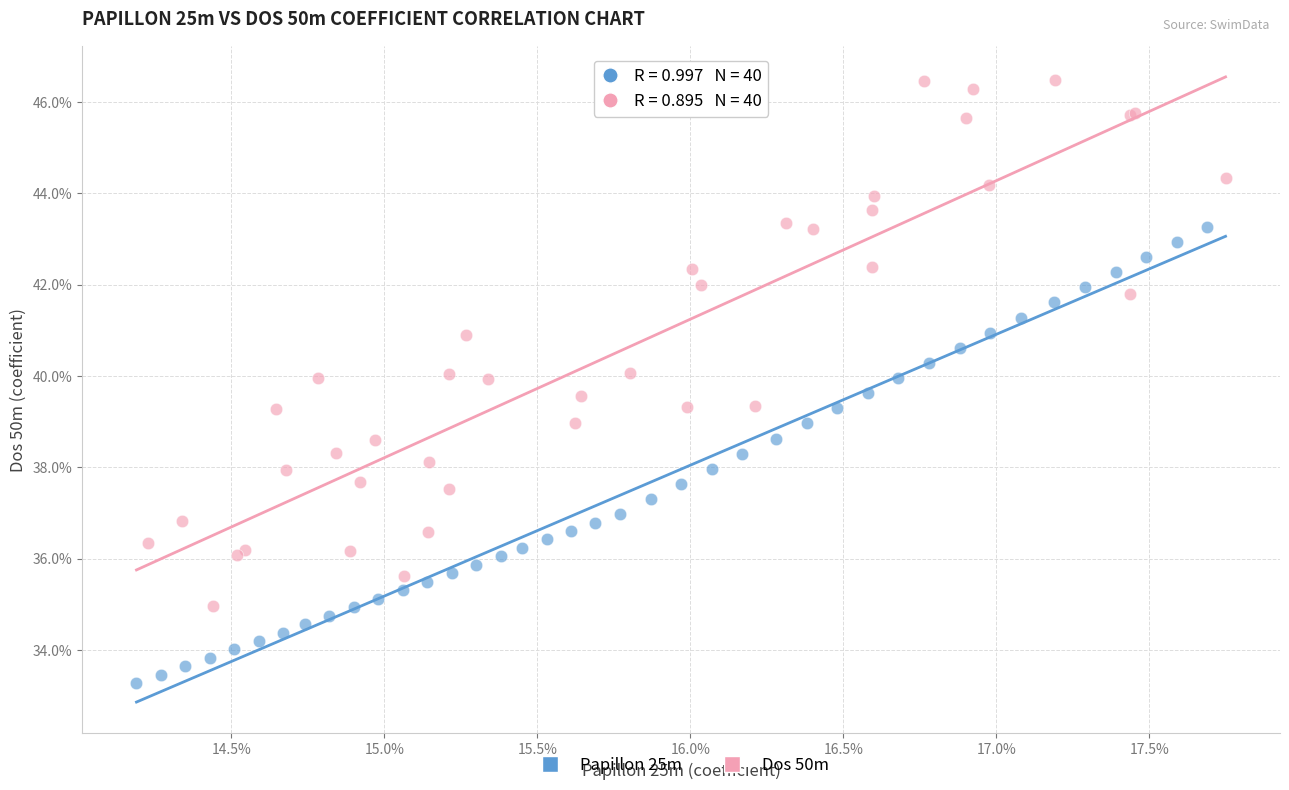

What are all the series names shown in the legend?

Papillon 25m, Dos 50m